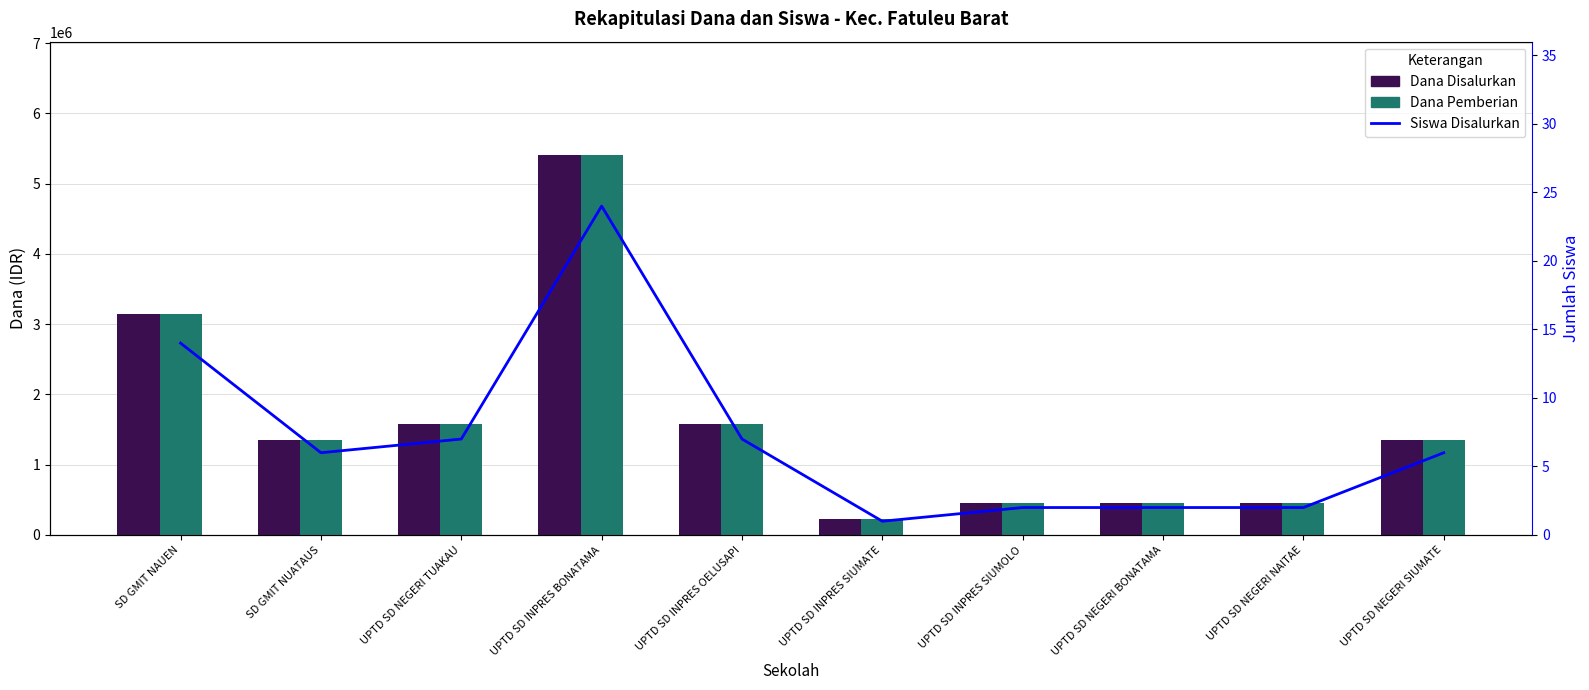

At which label is Siswa Disalurkan closest to 12?

SD GMIT NAUEN